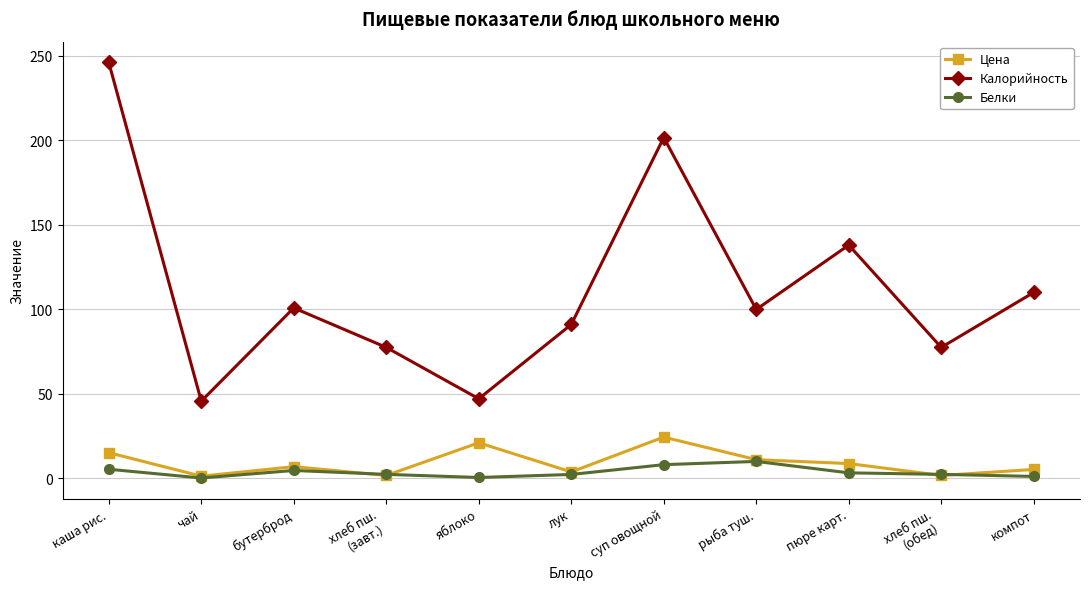

Rank the series by their maximum value, from lowest to highest.

Белки, Цена, Калорийность